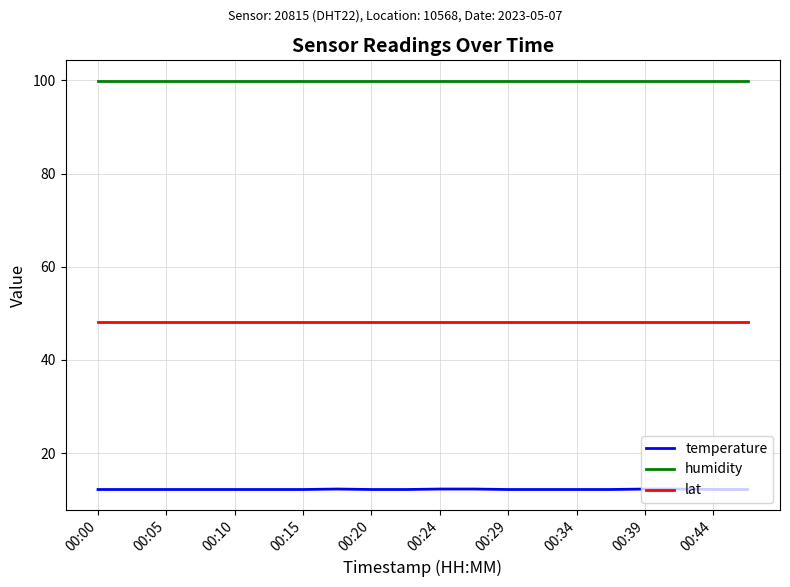

List the series in order of their overall mean, highest first.

humidity, lat, temperature